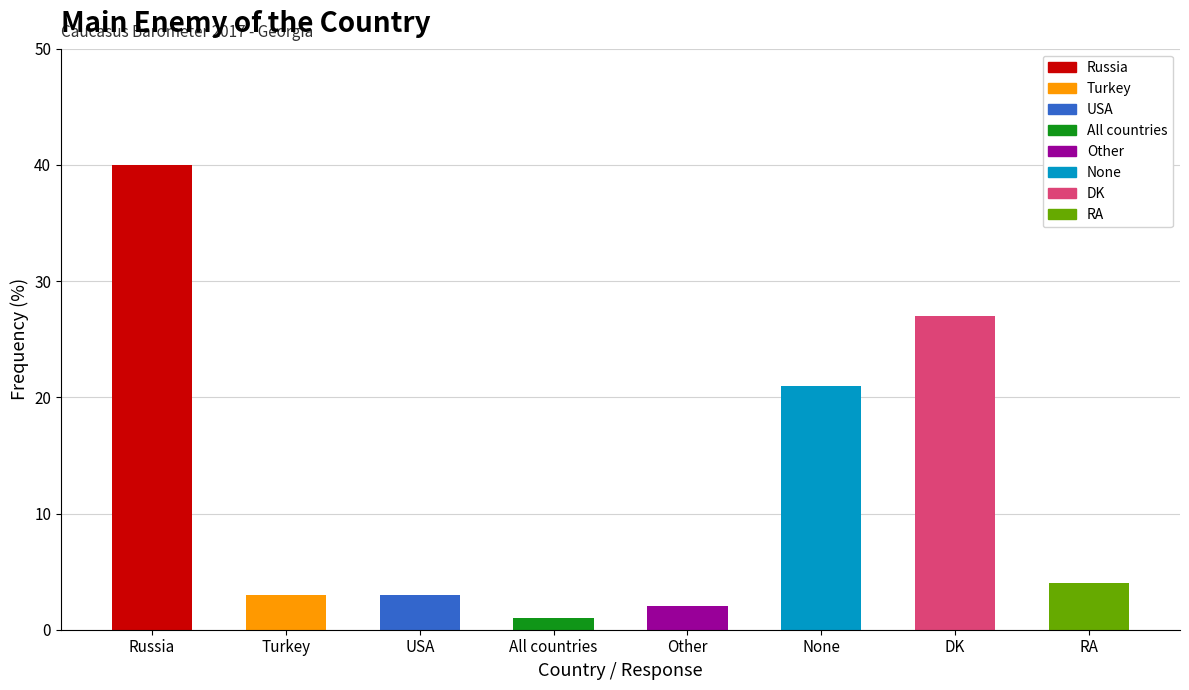

Which has a higher value, USA or None?

None